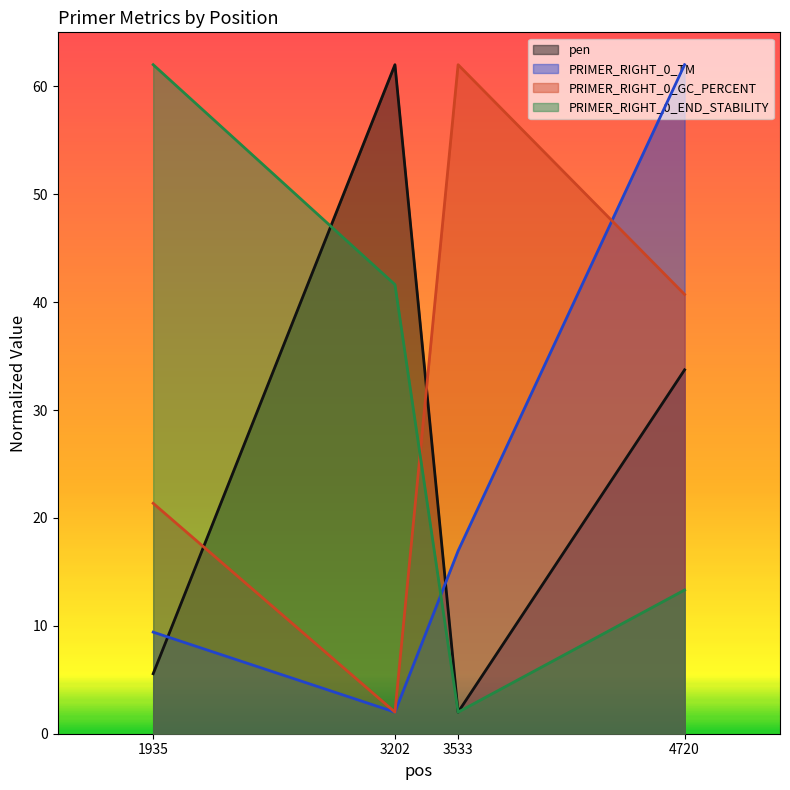

What is the highest value of the PRIMER_RIGHT_0_END_STABILITY series?

62.0